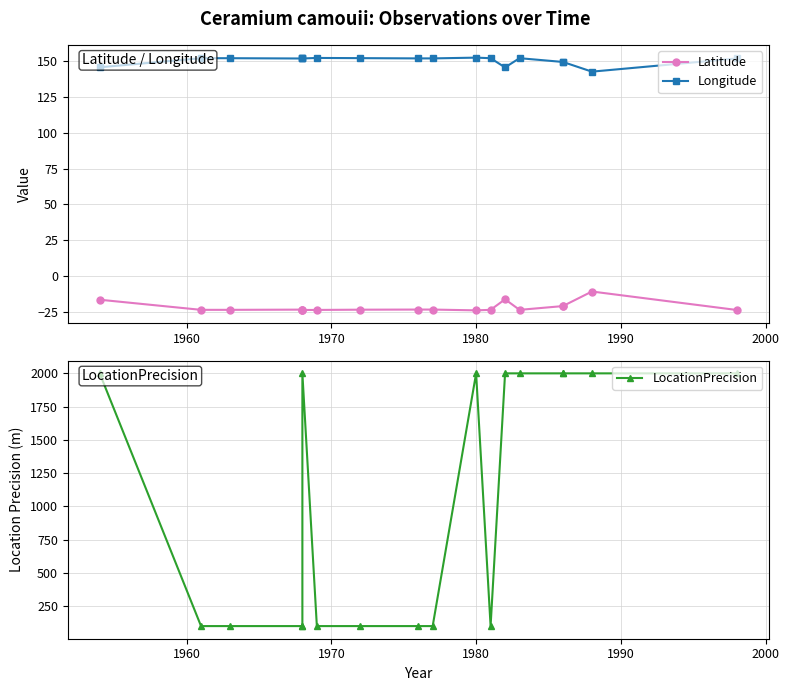

Which series has the largest range (max minus min)?

LocationPrecision